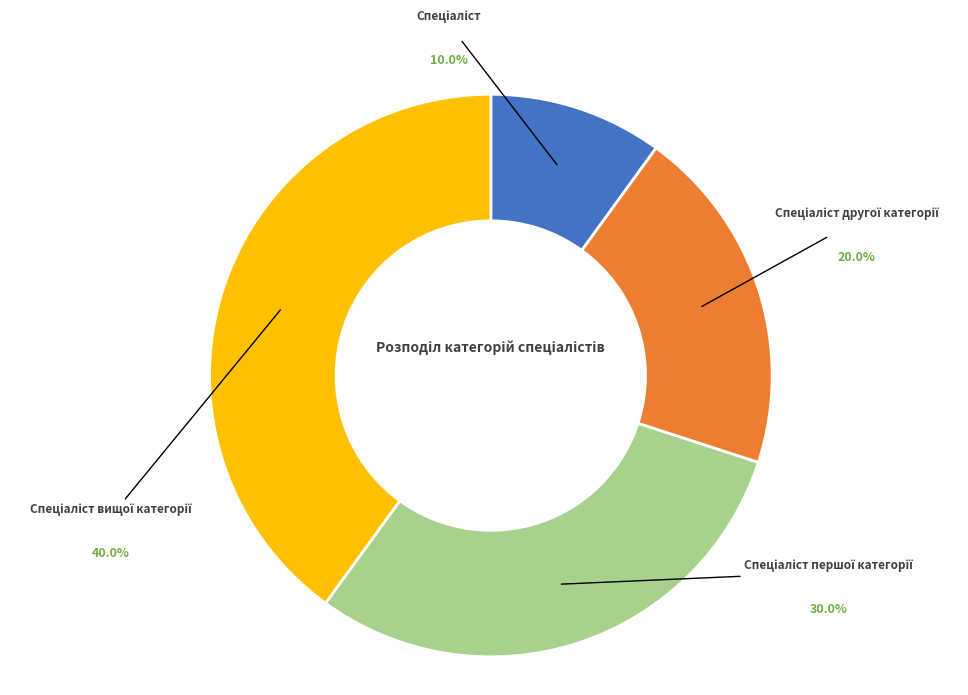

How much of the chart is everything except Спеціаліст першої категорії?

70.0%